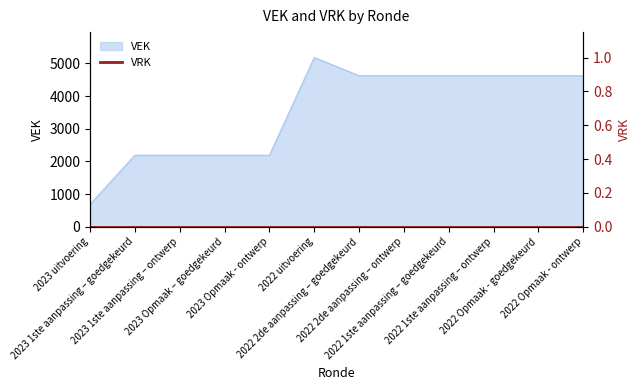

Is it true that the value at 2022 2de aanpassing – ontwerp is 1197?

False